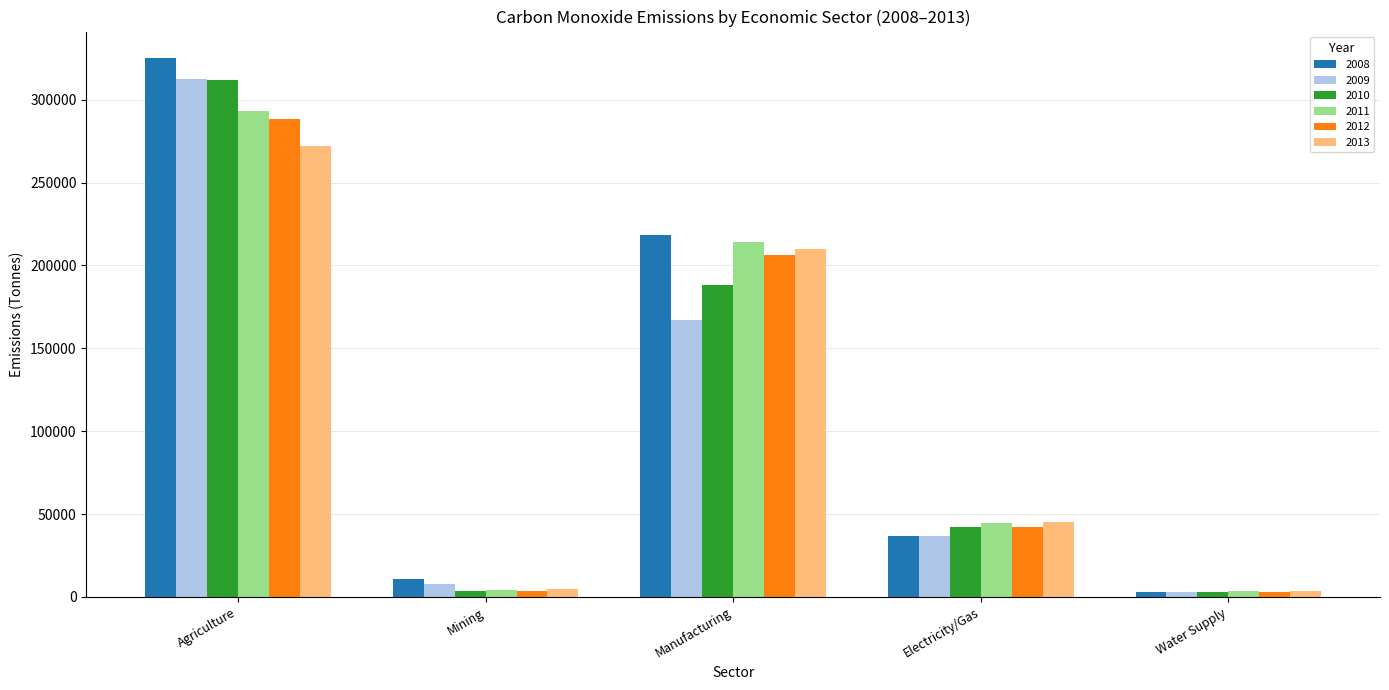

Is it true that 2009 equals 57317.8 at Electricity/Gas?

False